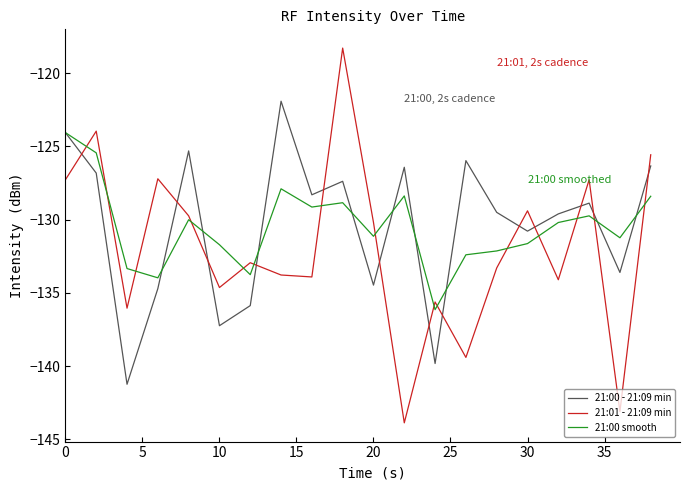

What is the highest value of the 21:01 - 21:09 min series?

-118.3